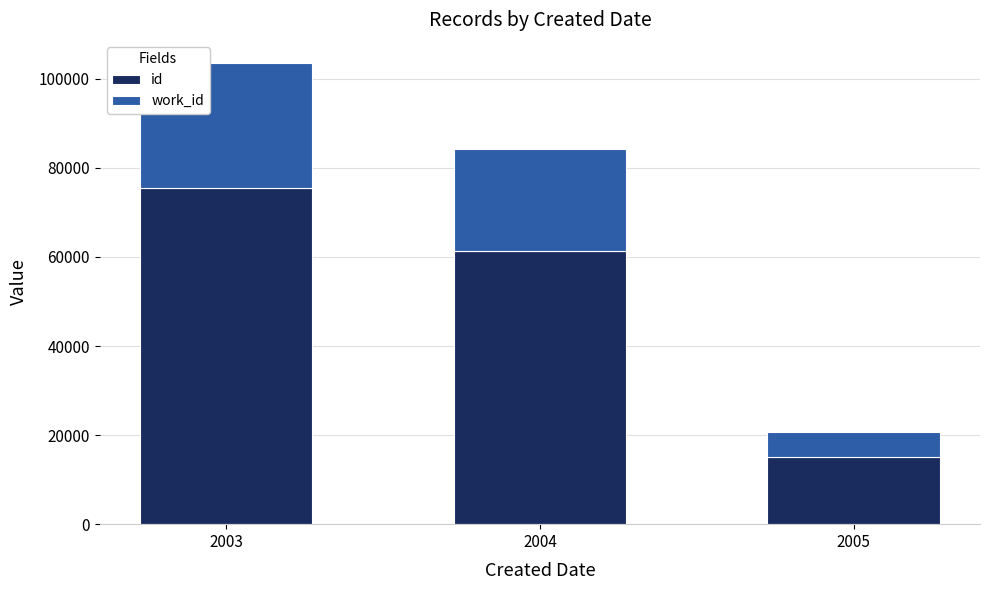

What is the value of the id bar at the 3rd from the left?

15055